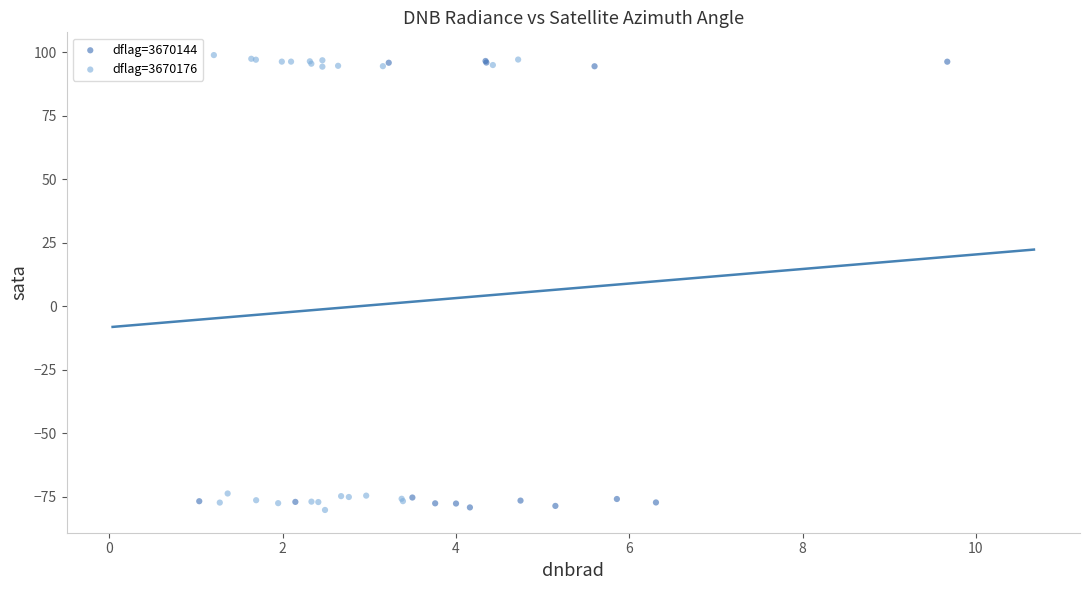

What are all the series names shown in the legend?

dflag=3670144, dflag=3670176